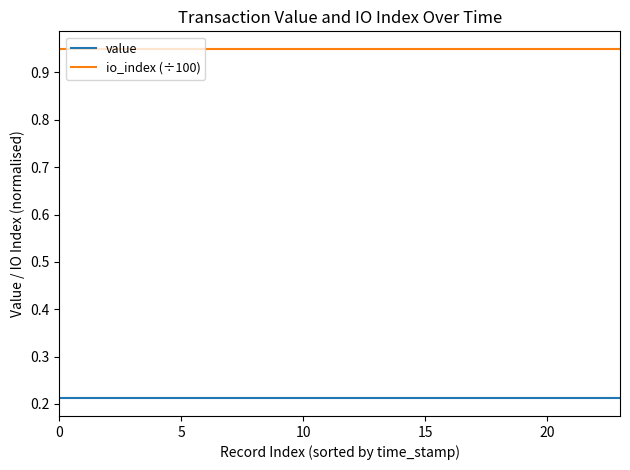

Rank the series by their average value, from highest to lowest.

io_index (÷100), value